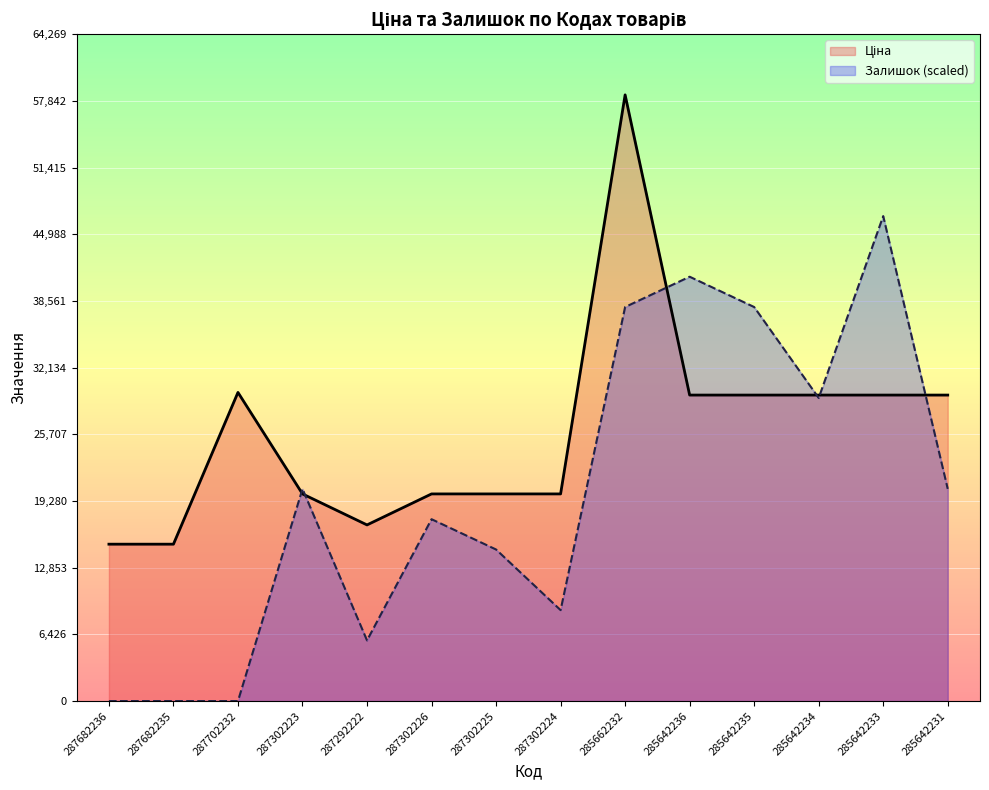

How many interior local peaks does the Ціна series have?

2